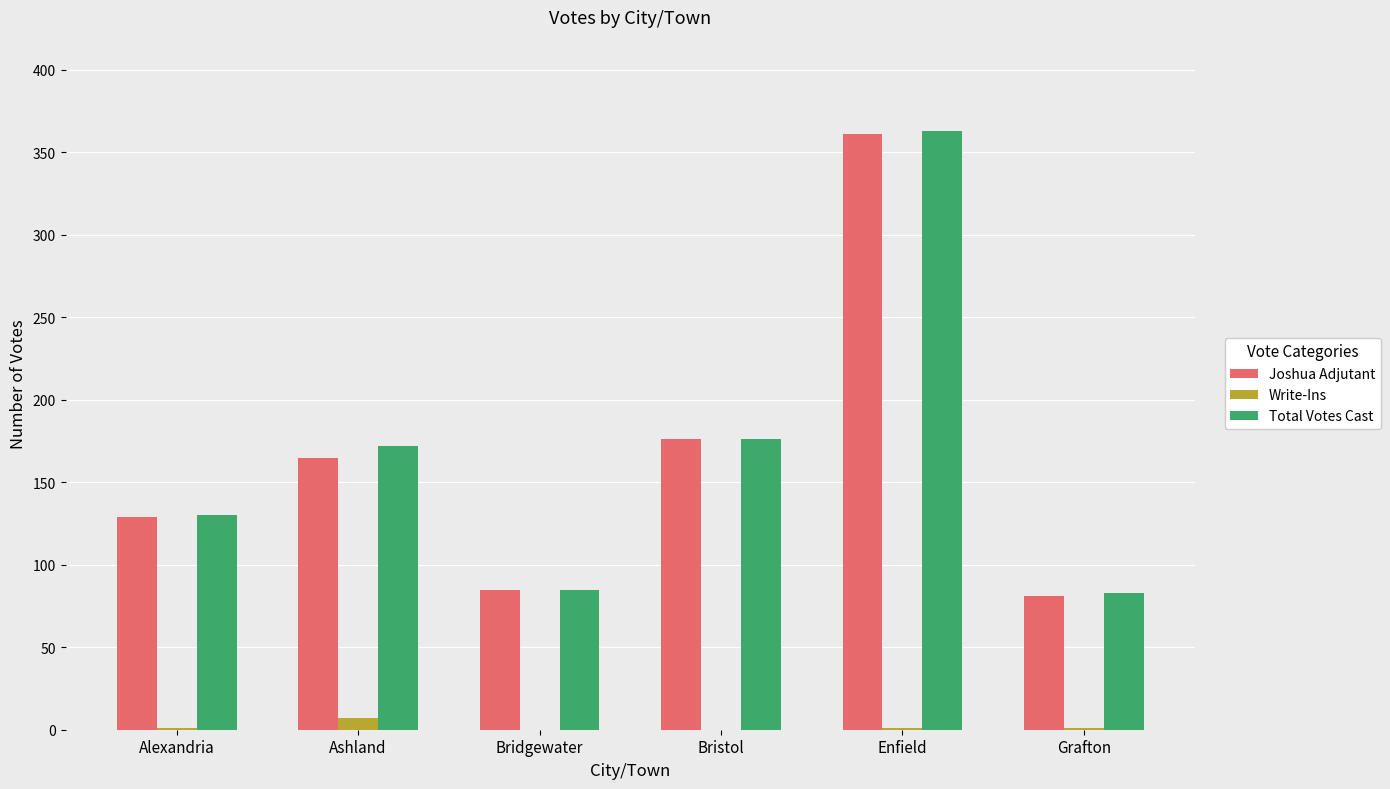

True or false: Joshua Adjutant has a value of 50 at Grafton.

False